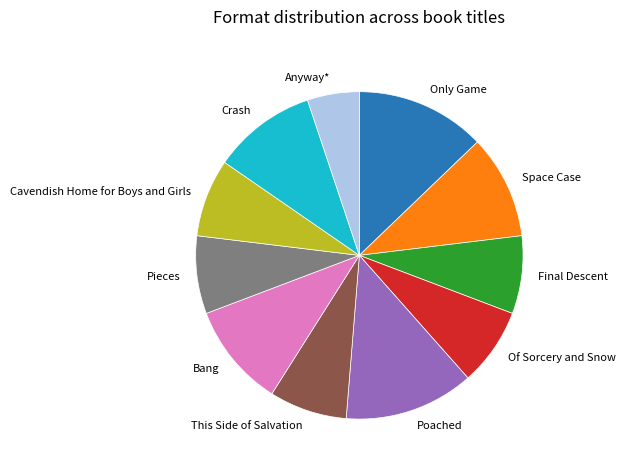

Combined, do Bang and Final Descent account for over 50%?

No